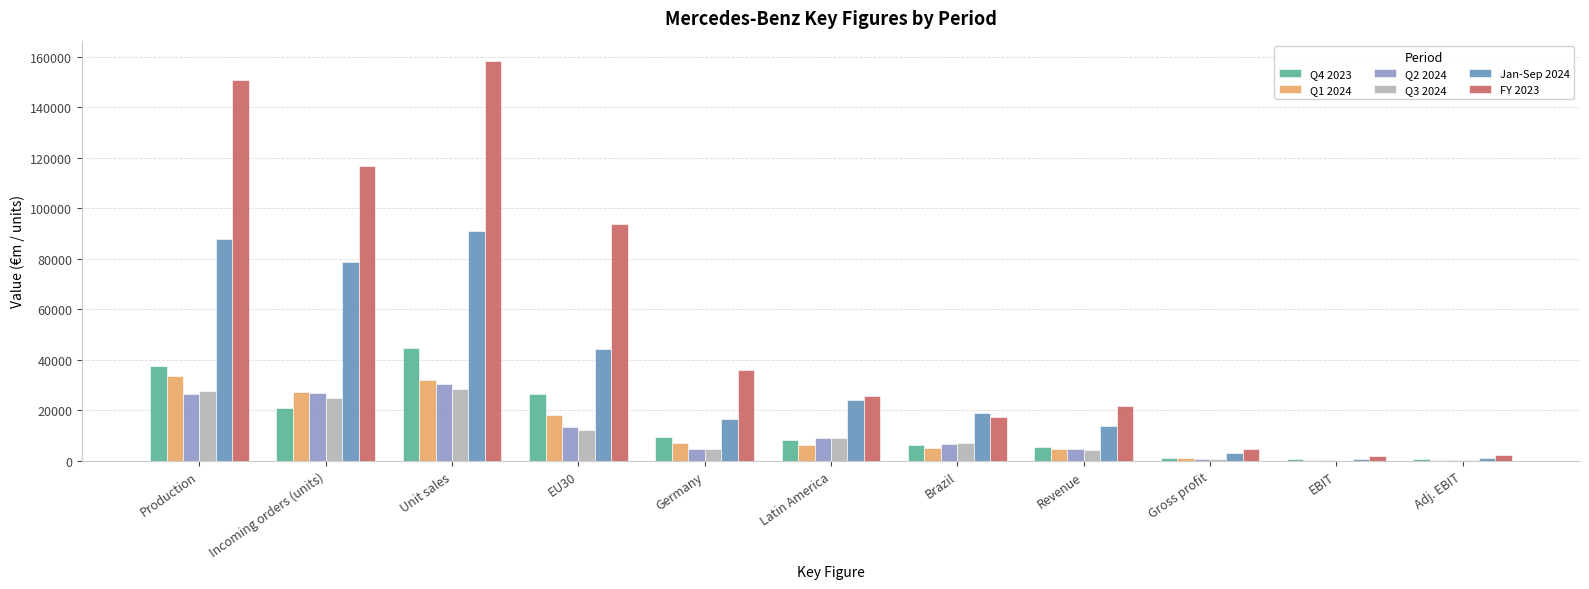

Is it true that Q2 2024 equals 6152 at Incoming orders (units)?

False